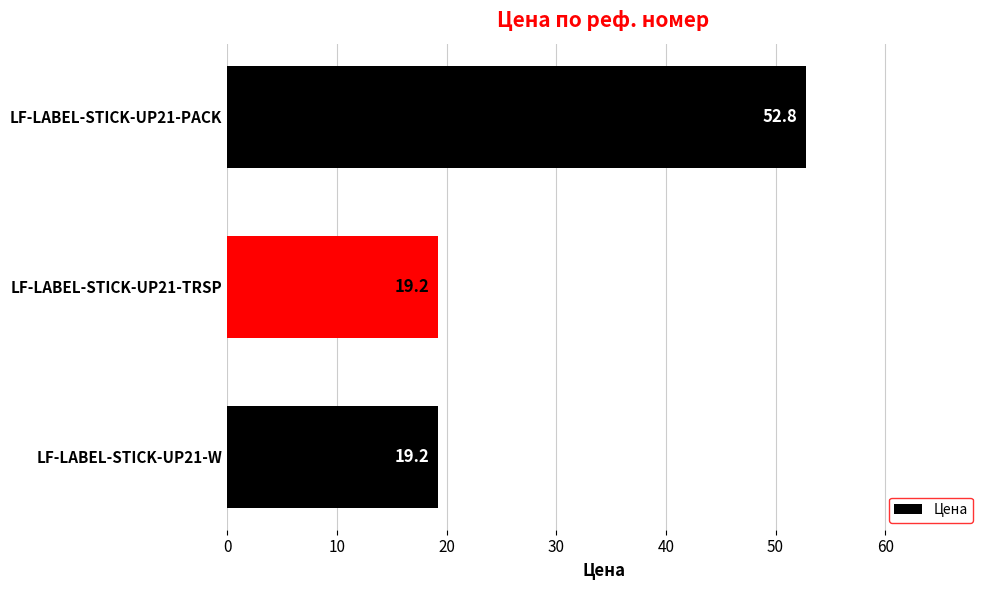

Between LF-LABEL-STICK-UP21-W and LF-LABEL-STICK-UP21-PACK, which is larger?

LF-LABEL-STICK-UP21-PACK